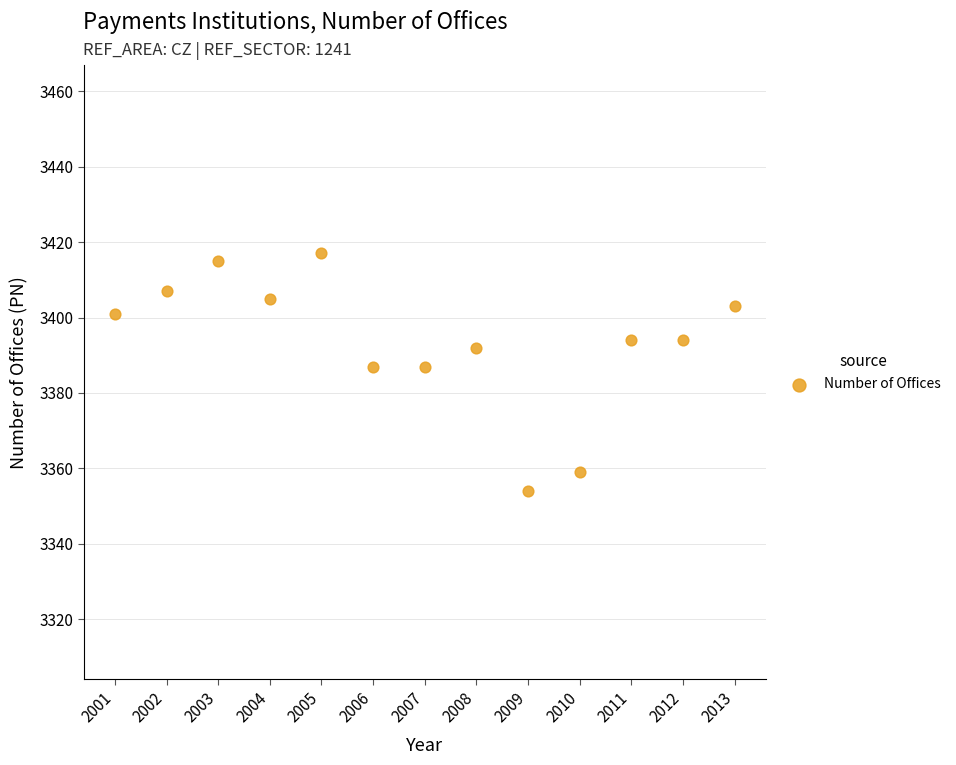

What is the range of X values (max minus min)?

12